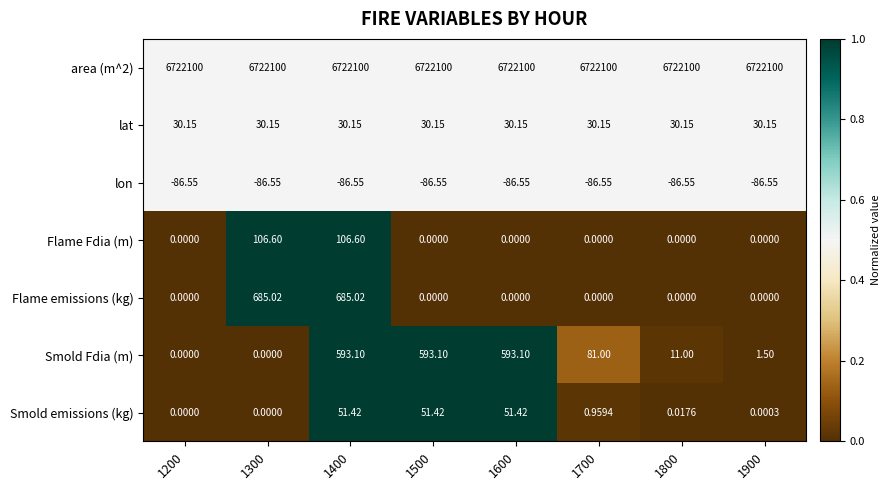

Is the value of lat at 1800 greater than the value of Smold emissions (kg) at 1300?

Yes